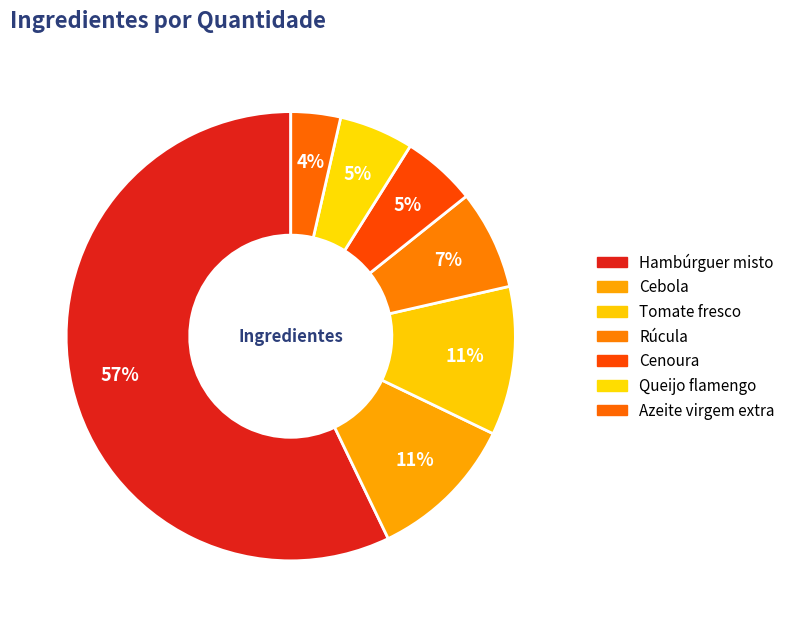

Between Cenoura and Rúcula, which is larger?

Rúcula